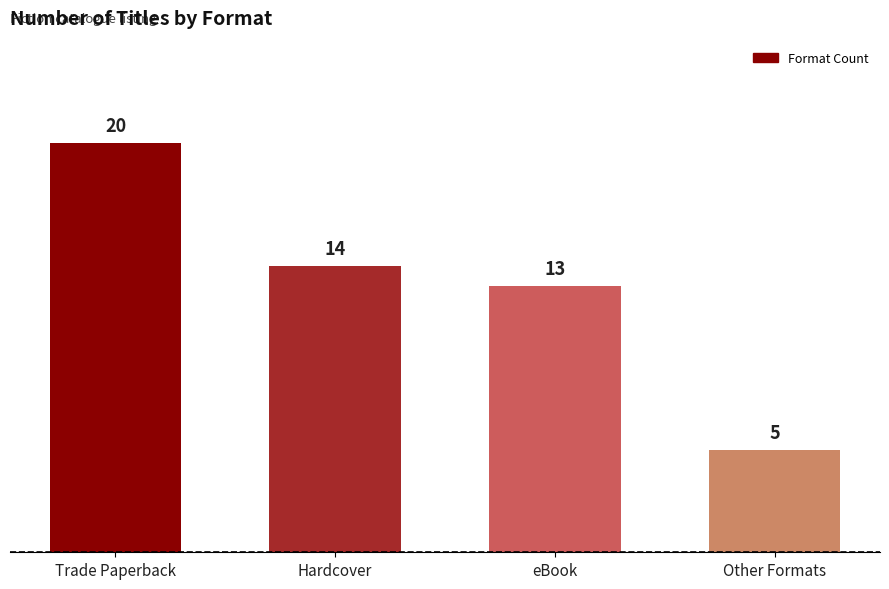

What is the value of the 1st bar from the left?

20